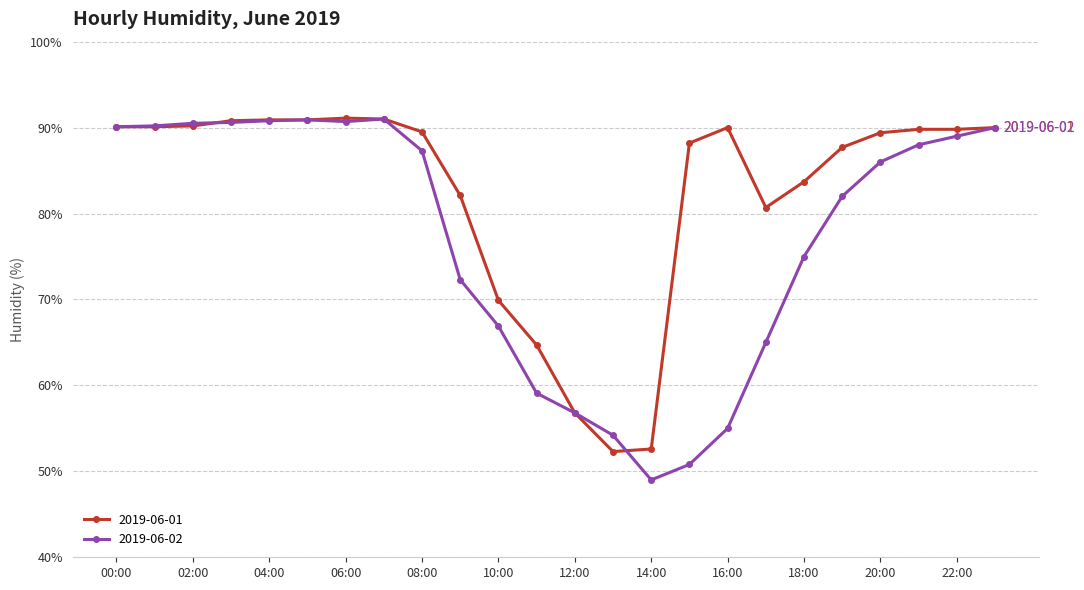

Which series has the widest spread of values?

2019-06-02